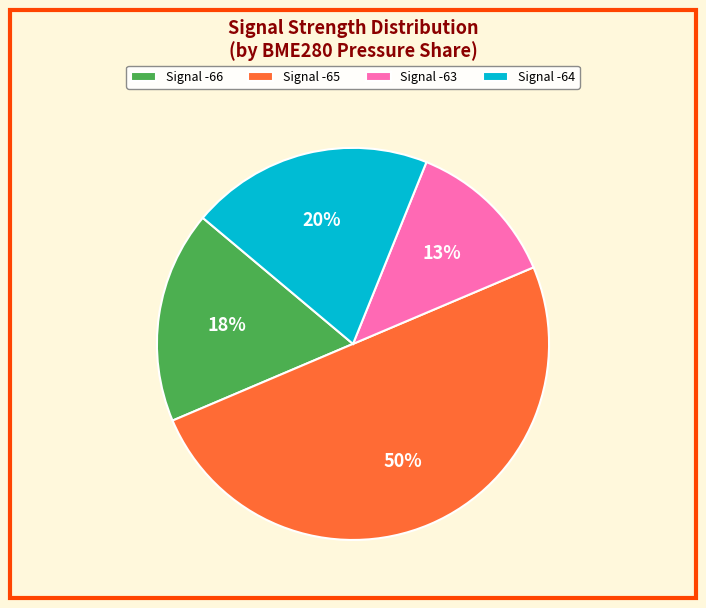

Is Signal -66 the majority of the pie?

No